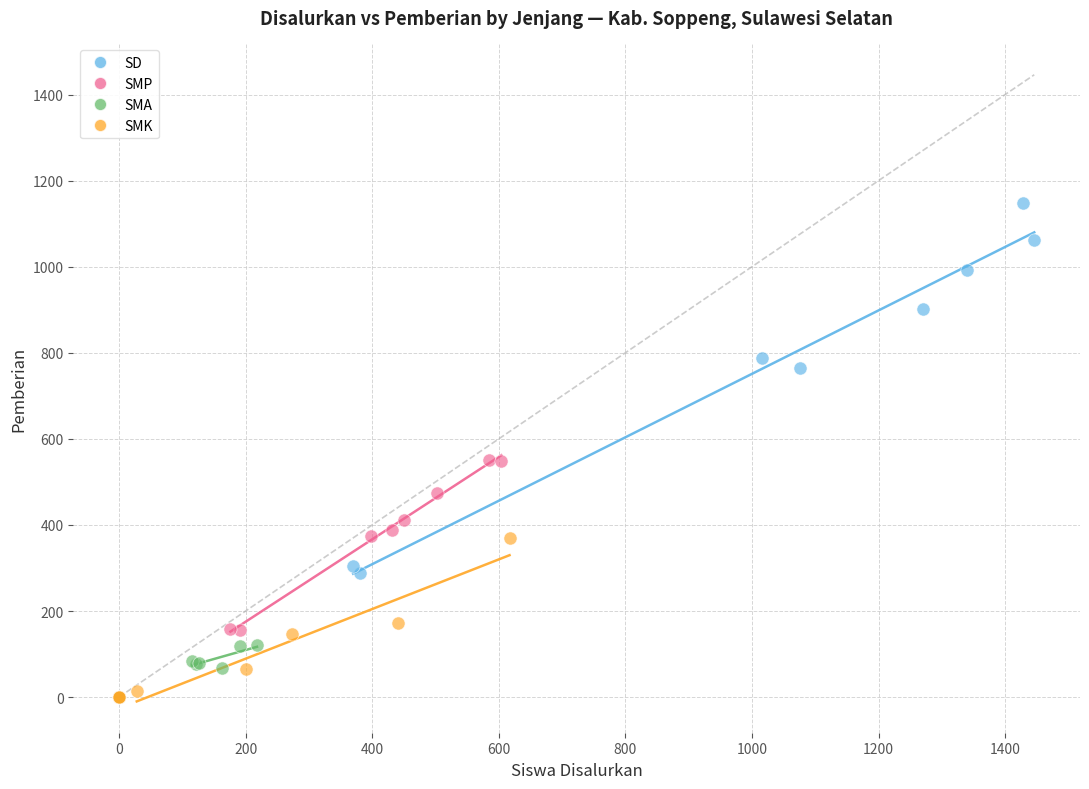

Which series has the widest spread of Y values?

SD